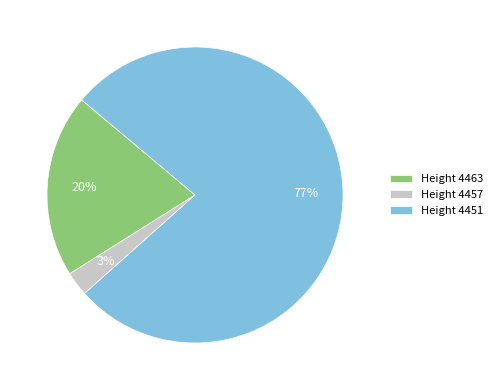

Between Height 4451 and Height 4463, which is larger?

Height 4451